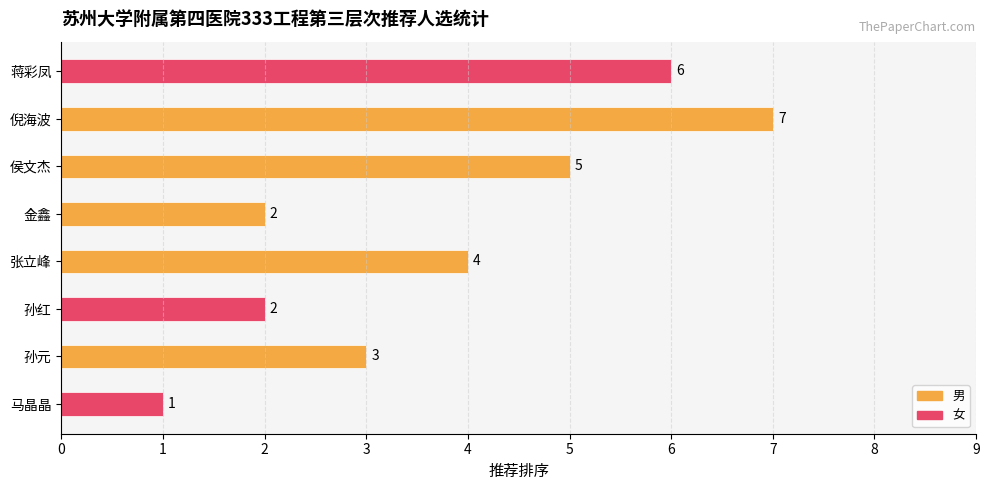

What is the smallest value displayed?

1